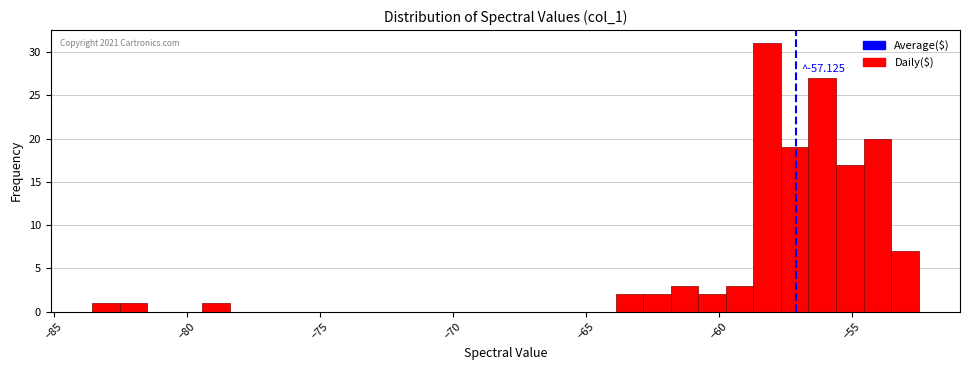

Read against the x-axis, roughly where is the centre of the tallest bar?

-58.0